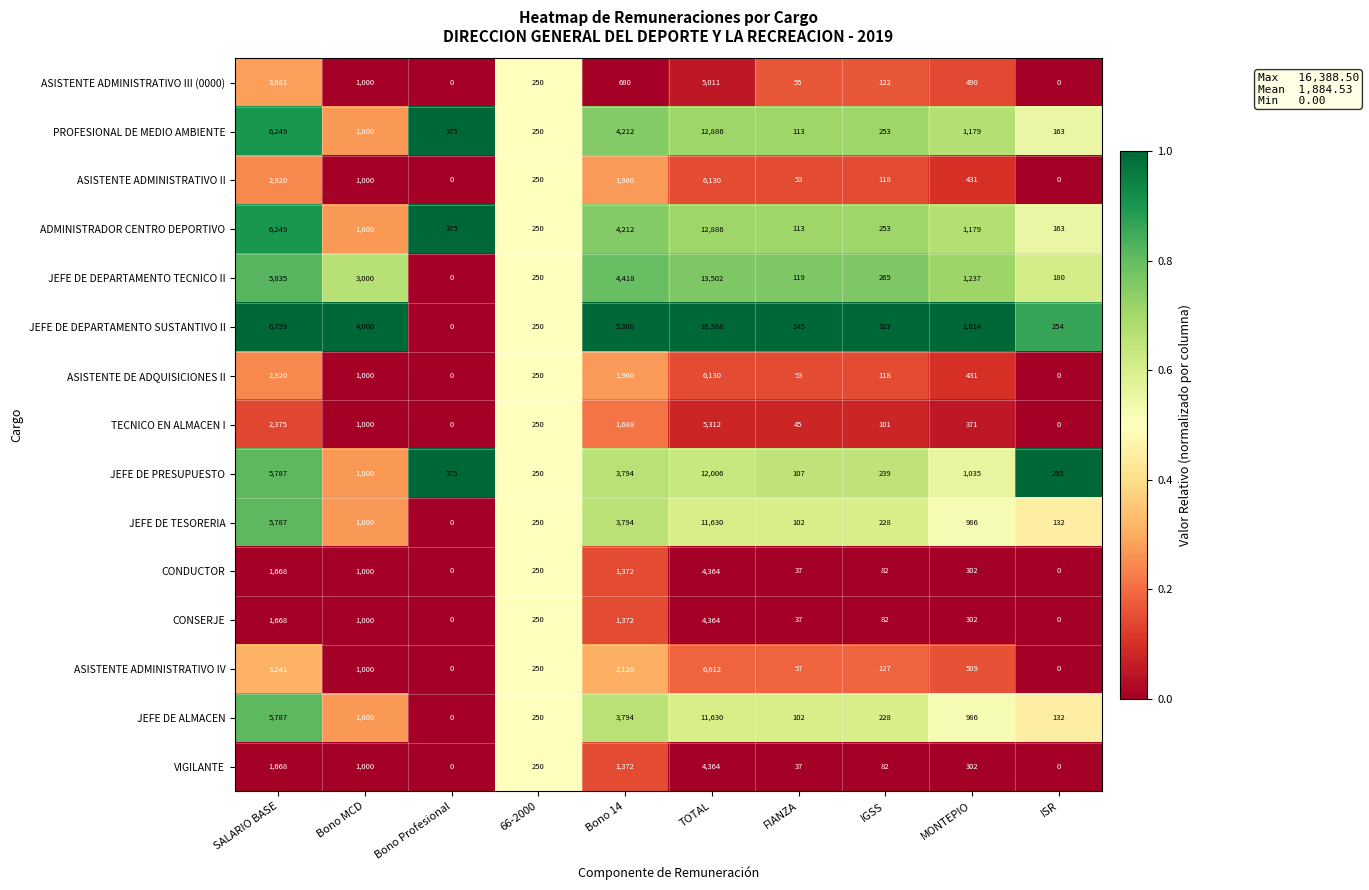

Which category has the highest value across all series?

TOTAL